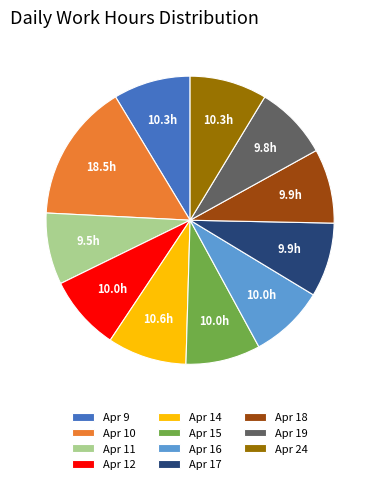

Does Apr 16 account for over 50% of the chart?

No